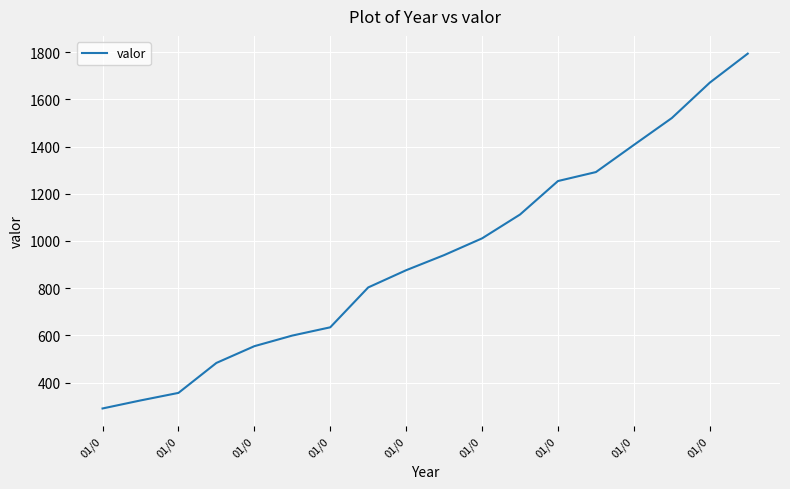

What is the maximum value shown in the chart?

1794